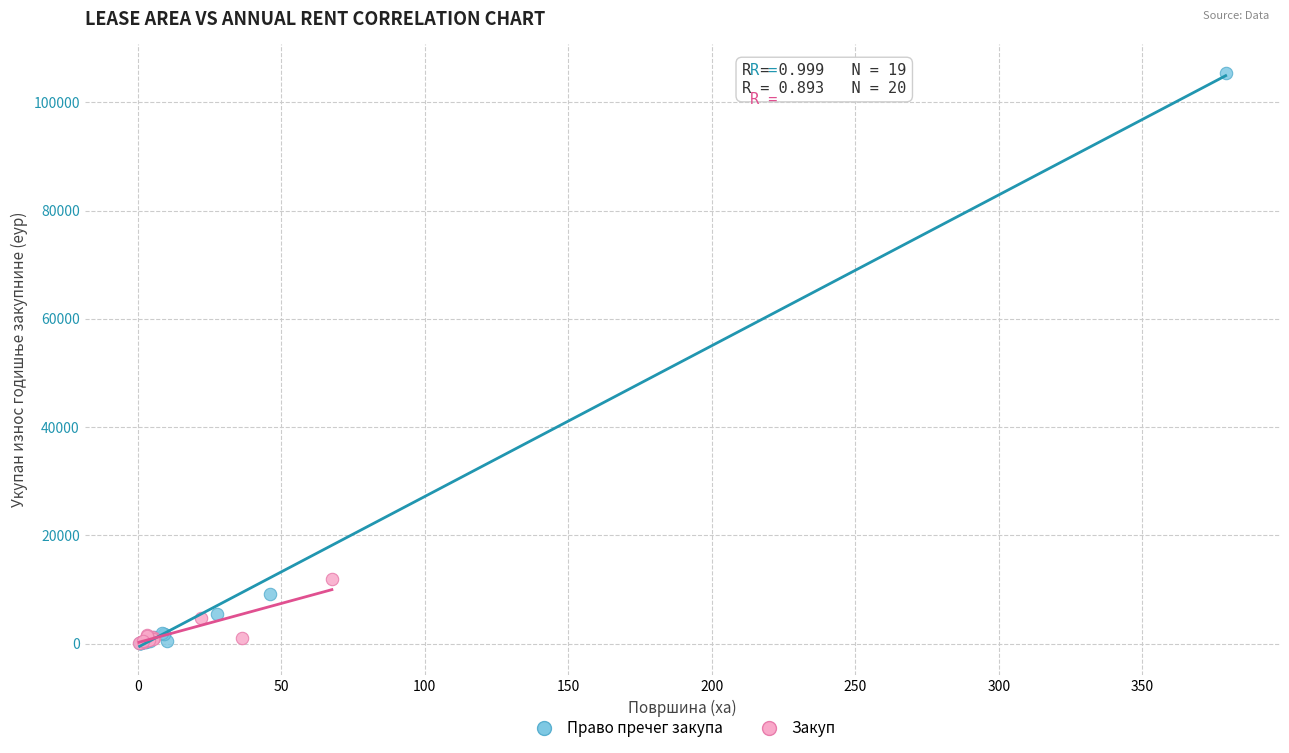

Which series contains the highest Y value?

Право пречег закупа